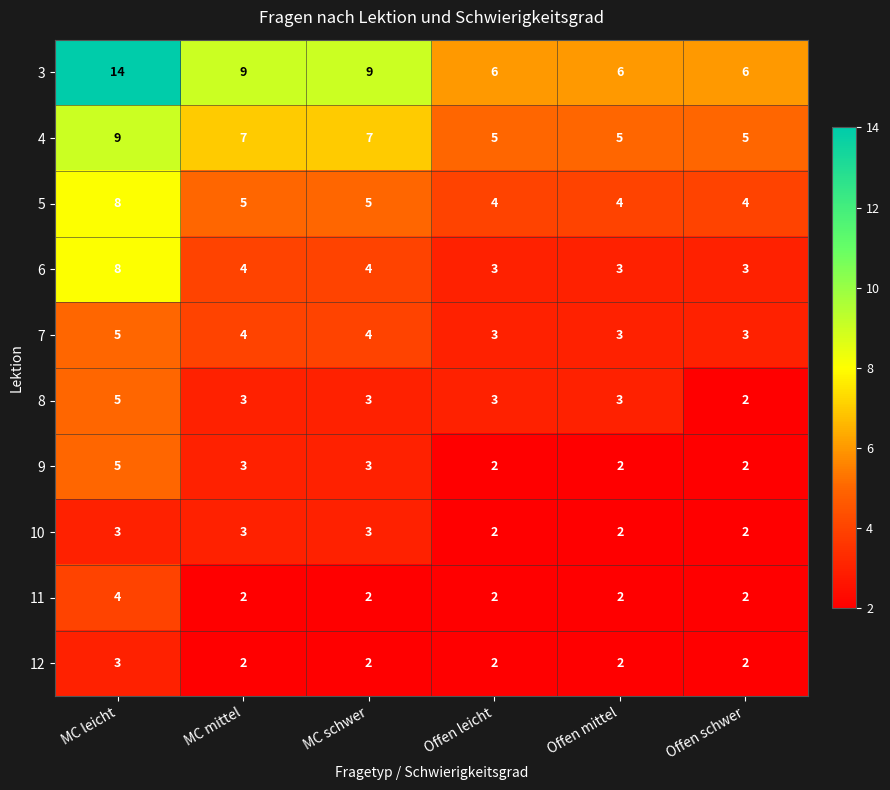

The 12 series shows 3 at MC mittel. True or false?

False